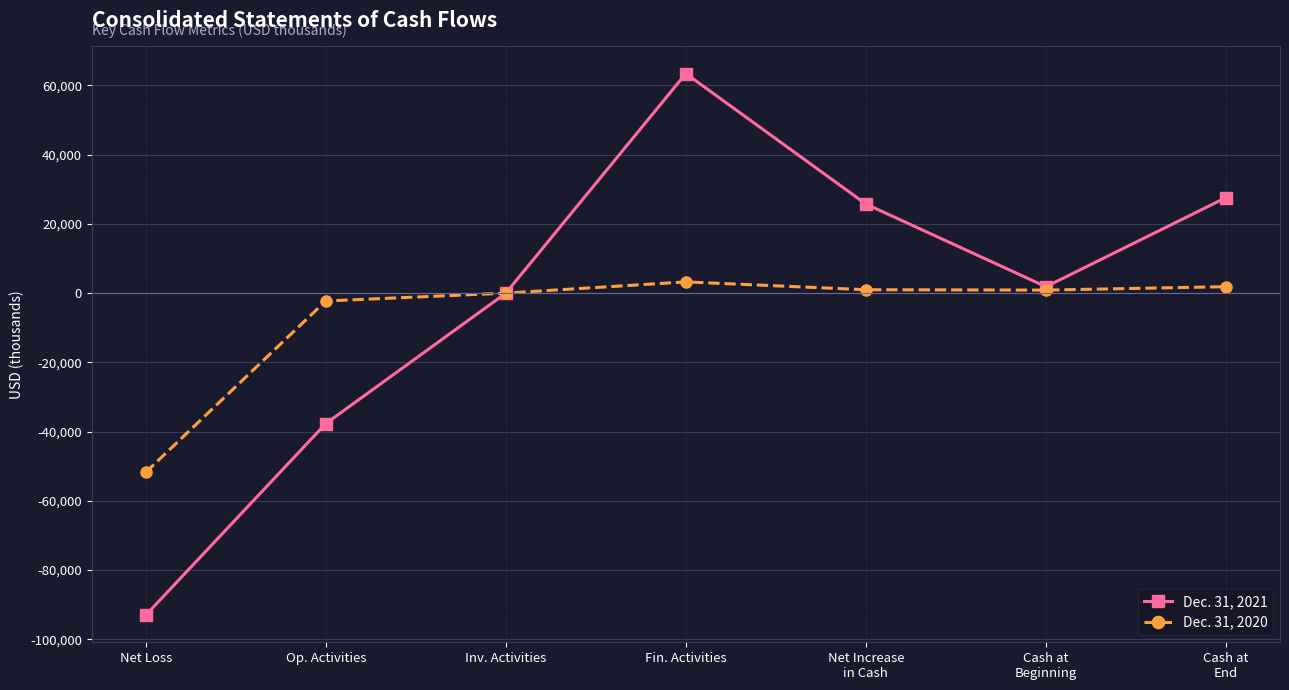

What is the value of the Dec. 31, 2021 point at the 1st from the left?

-93063